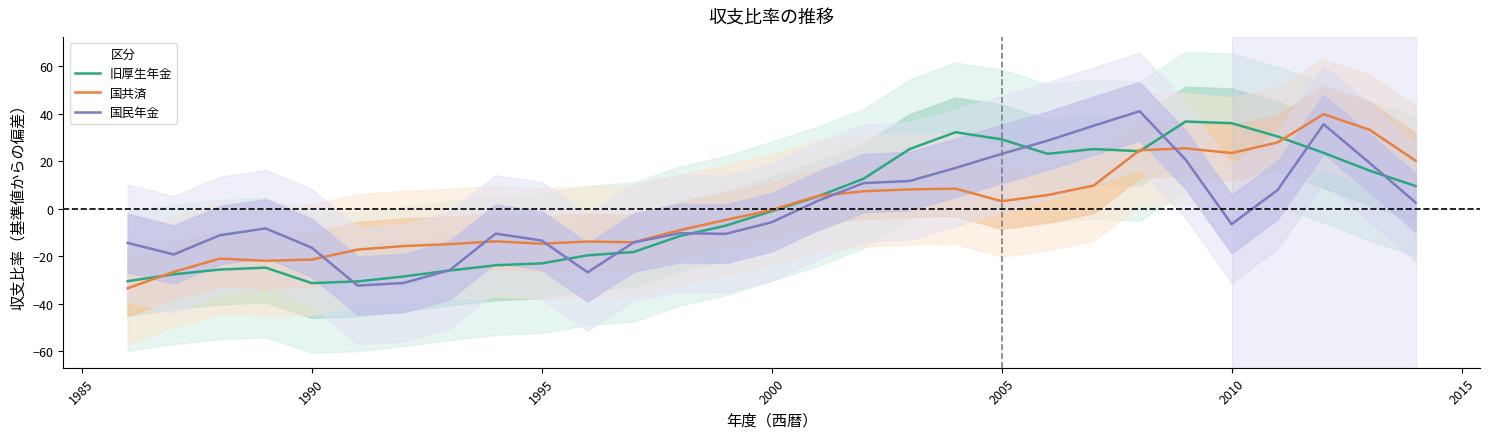

Reading left to right, extract all data points from this chart.

旧厚生年金: -30.5	-27.6	-25.6	-24.8	-31.3	-30.6	-28.5	-26.0	-23.8	-23.0	-19.6	-18.2	-11.5	-7.1	-1.0	5.2	12.7	25.2	32.3	29.3	23.2	25.2	24.3	36.8	36.1	30.5	23.6	16.1	9.6
国共済: -33.5	-26.6	-21.0	-21.9	-21.4	-17.2	-15.7	-14.9	-13.7	-14.7	-13.8	-14.1	-9.0	-4.7	-0.5	5.4	7.4	8.2	8.5	3.2	5.8	9.8	24.7	25.5	23.5	28.0	39.9	33.3	20.3
国民年金: -14.4	-19.3	-11.2	-8.3	-16.4	-32.4	-31.3	-25.9	-10.5	-13.4	-26.8	-14.2	-10.3	-10.6	-5.7	3.3	10.8	11.7	17.2	23.1	28.7	35.0	41.1	20.7	-6.5	7.9	35.6	19.3	2.6